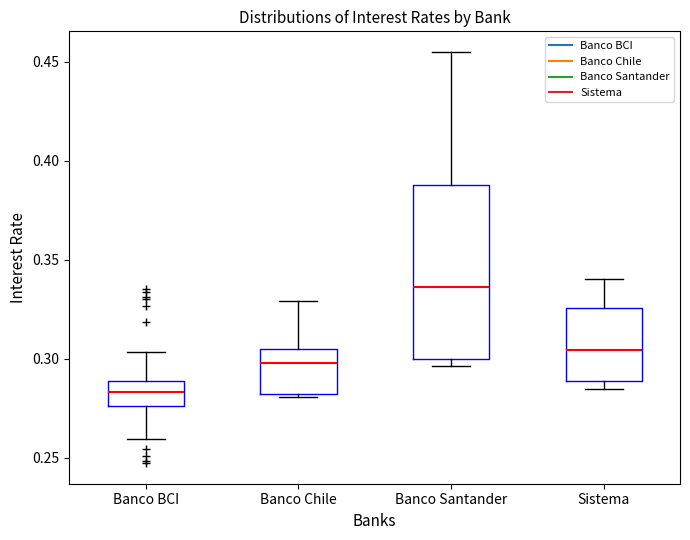

Which box's median line is the lowest?

Banco BCI